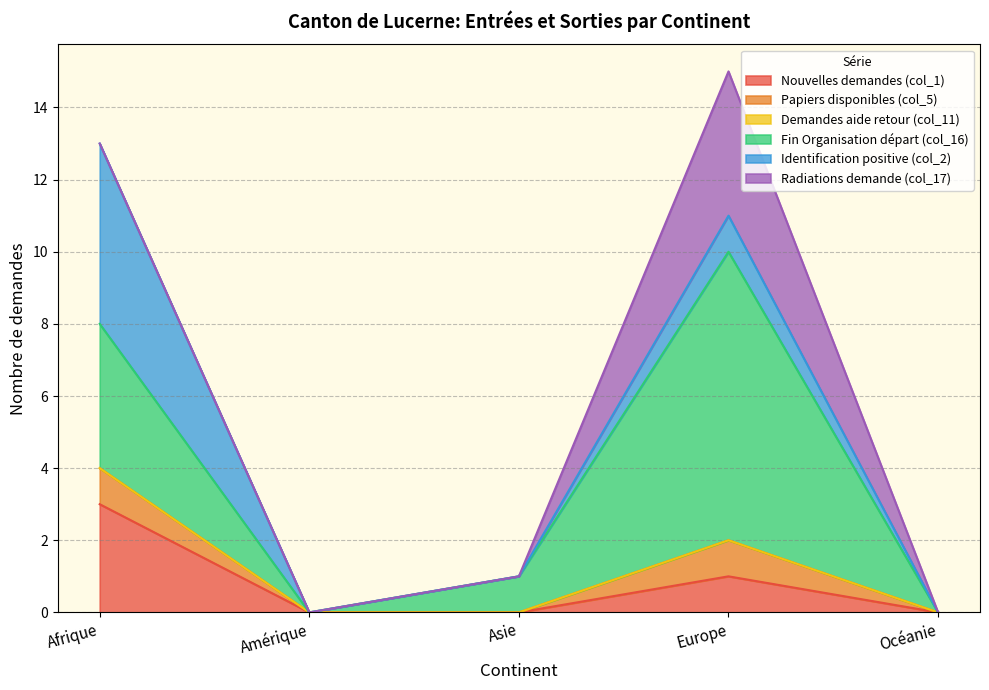

Which series changed the most between Europe and Océanie?

Fin Organisation départ (col_16)